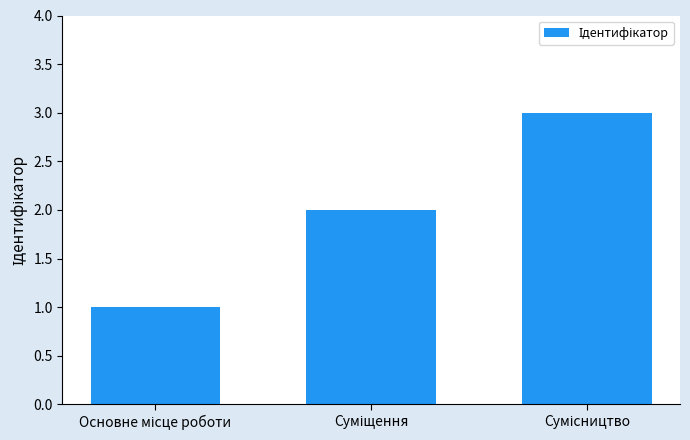

What is the sum of all values?

6